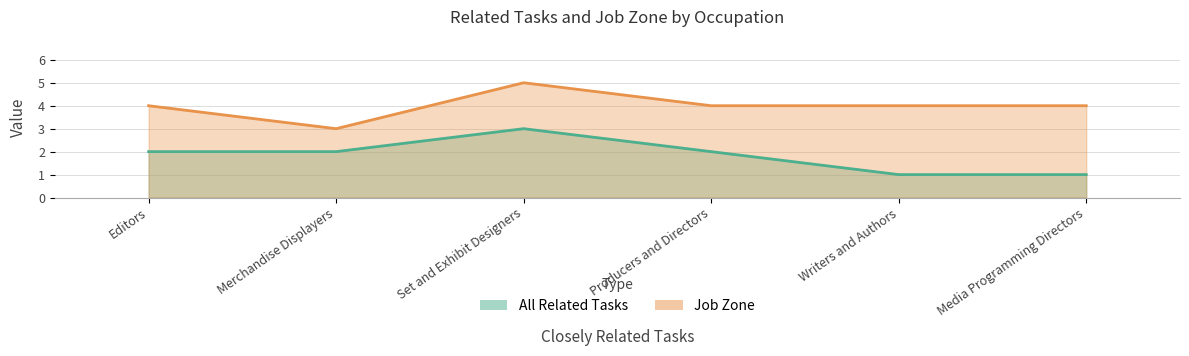

What is the maximum value for All Related Tasks?

3